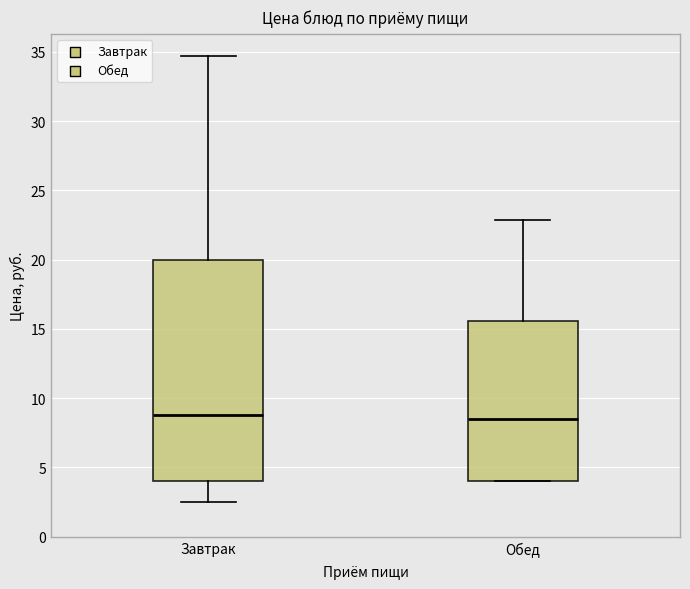

Reading left to right, transcribe this box plot: for each box, give where its median line is, the range the box spans, and where its two whiskers end, as read against the y-axis. The values are not printed on the chart, so give them approximately, as read against the axis.

Завтрак: median 9.0, box 4.0 to 20.0, whiskers 2.5 to 34.5
Обед: median 8.5, box 4.0 to 15.5, whiskers 4.0 to 23.0